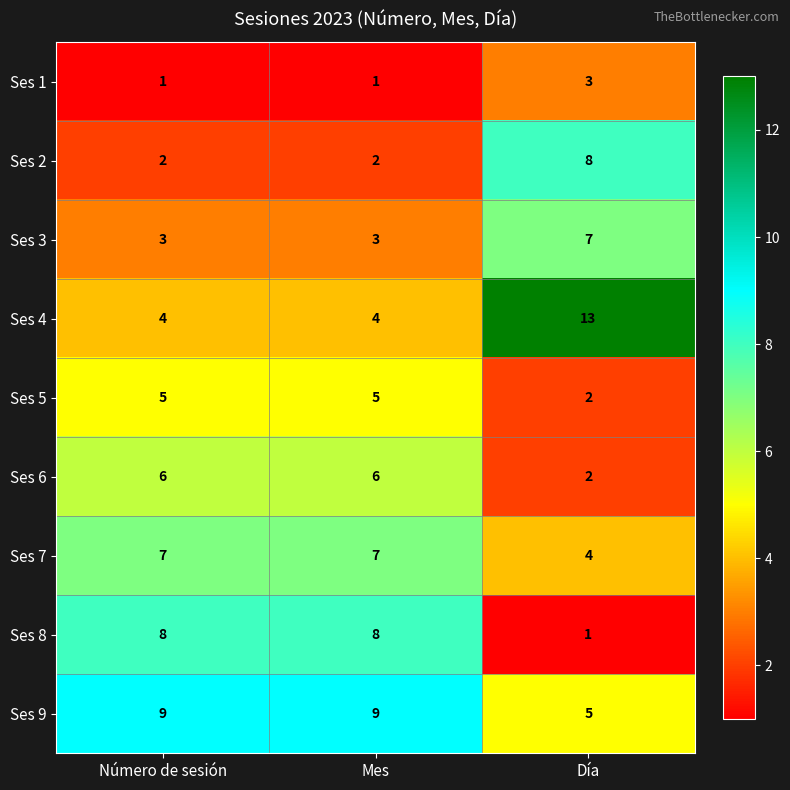

Reading left to right, transcribe all the data shown in this chart.

Ses 1: Número de sesión=1	Mes=1	Día=3
Ses 2: Número de sesión=2	Mes=2	Día=8
Ses 3: Número de sesión=3	Mes=3	Día=7
Ses 4: Número de sesión=4	Mes=4	Día=13
Ses 5: Número de sesión=5	Mes=5	Día=2
Ses 6: Número de sesión=6	Mes=6	Día=2
Ses 7: Número de sesión=7	Mes=7	Día=4
Ses 8: Número de sesión=8	Mes=8	Día=1
Ses 9: Número de sesión=9	Mes=9	Día=5